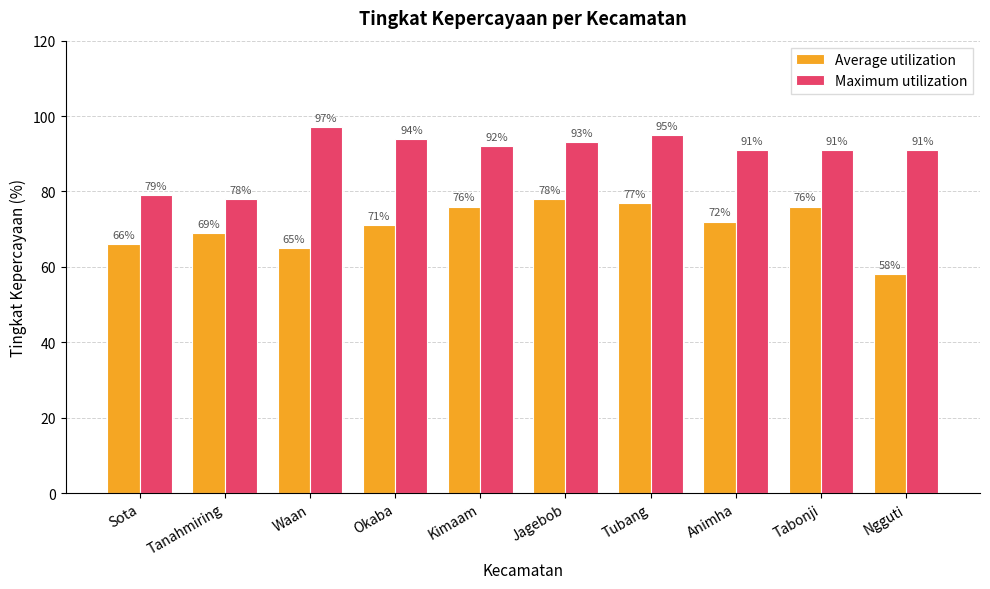

At which category is the sum across all series the highest?

Tubang